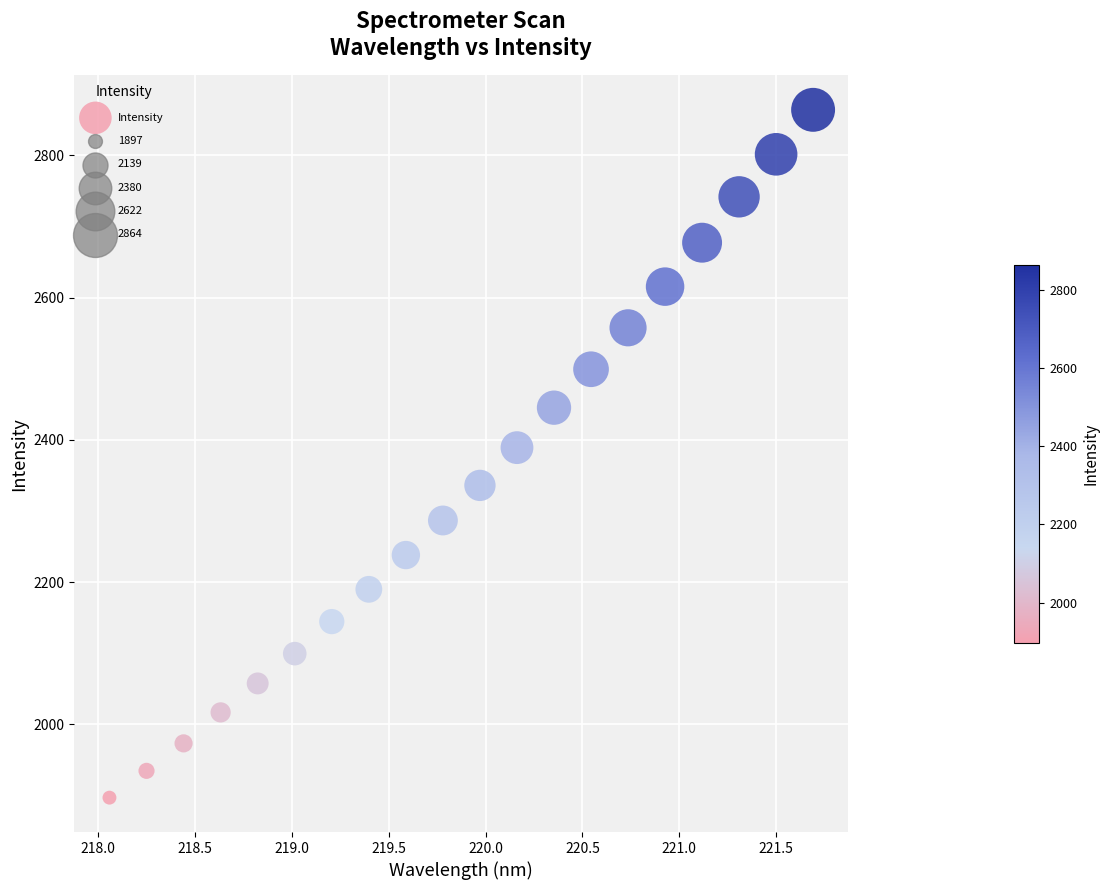

What is the range of X values (max minus min)?

3.6